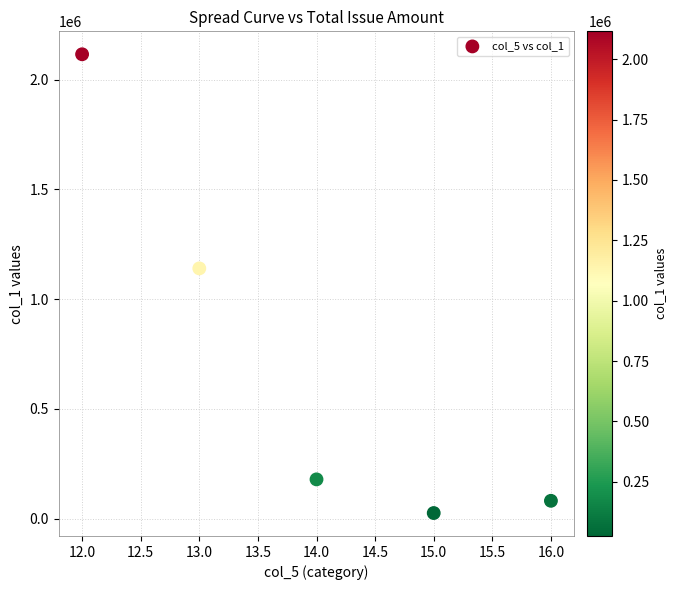

What is the average Y value?

708399